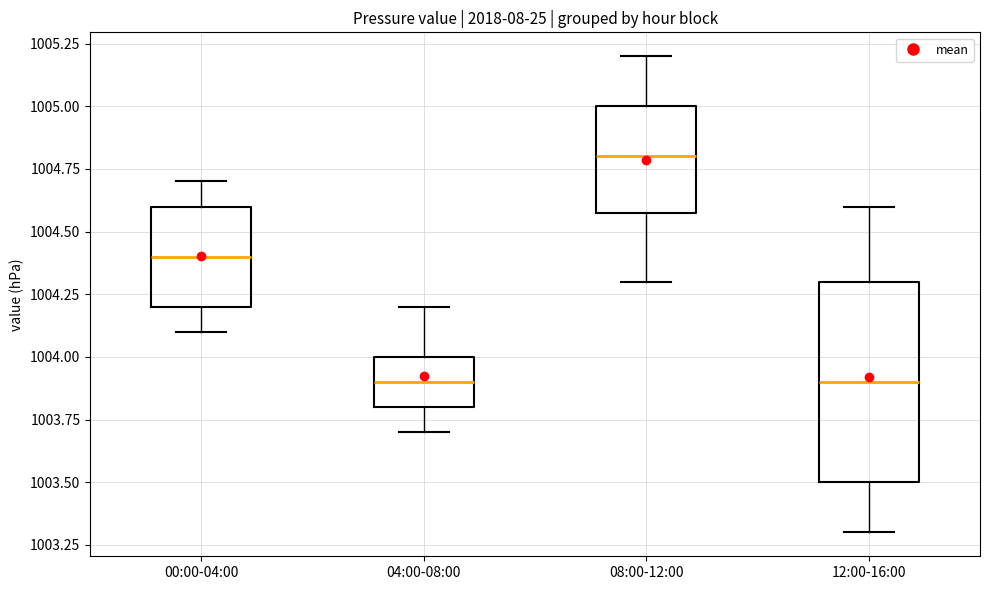

Where is the upper edge of the box for 12:00-16:00 on the y-axis? The values are not printed on the chart, so give them approximately, as read against the axis.

1004.3